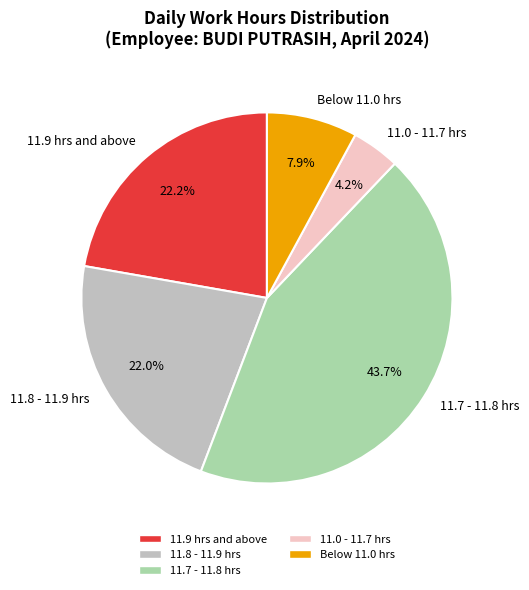

Between 11.8 - 11.9 hrs and 11.0 - 11.7 hrs, which is larger?

11.8 - 11.9 hrs